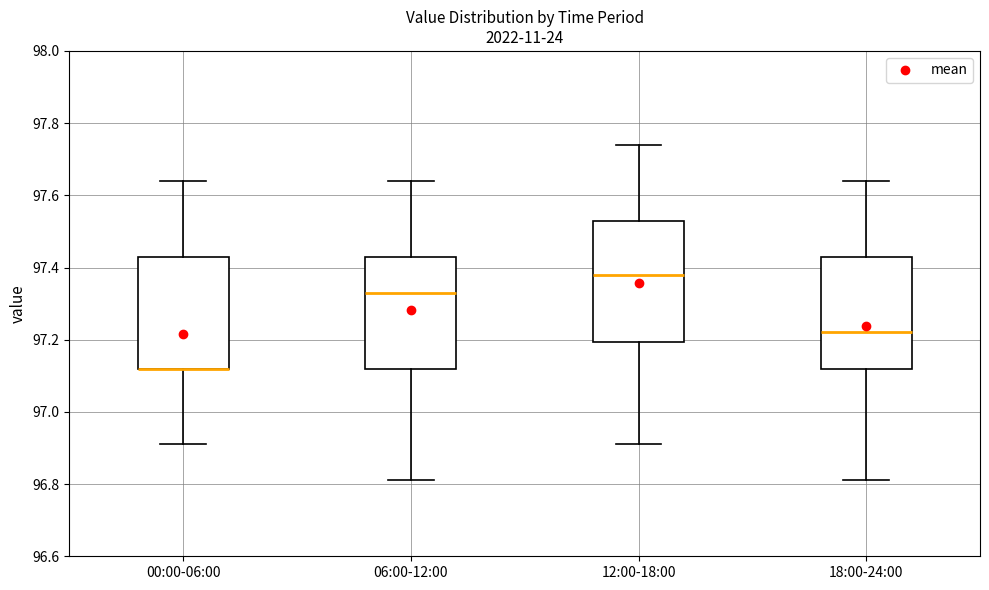

Reading left to right, read every box against the y-axis: the position of its median line, the range the box covers, and the ends of its whiskers. The values are not printed on the chart, so give them approximately, as read against the axis.

00:00-06:00: median 97.12 (drawn on the box's lower edge), box 97.12 to 97.44, whiskers 96.92 to 97.64
06:00-12:00: median 97.34, box 97.12 to 97.44, whiskers 96.82 to 97.64
12:00-18:00: median 97.38, box 97.20 to 97.54, whiskers 96.92 to 97.74
18:00-24:00: median 97.22, box 97.12 to 97.44, whiskers 96.82 to 97.64